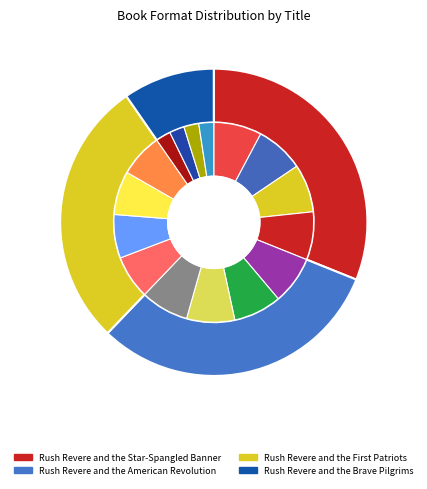

To the nearest percent, what is the combined percentage of Rush Revere and the American Revolution and Rush Revere and the Star-Spangled Banner?

62%